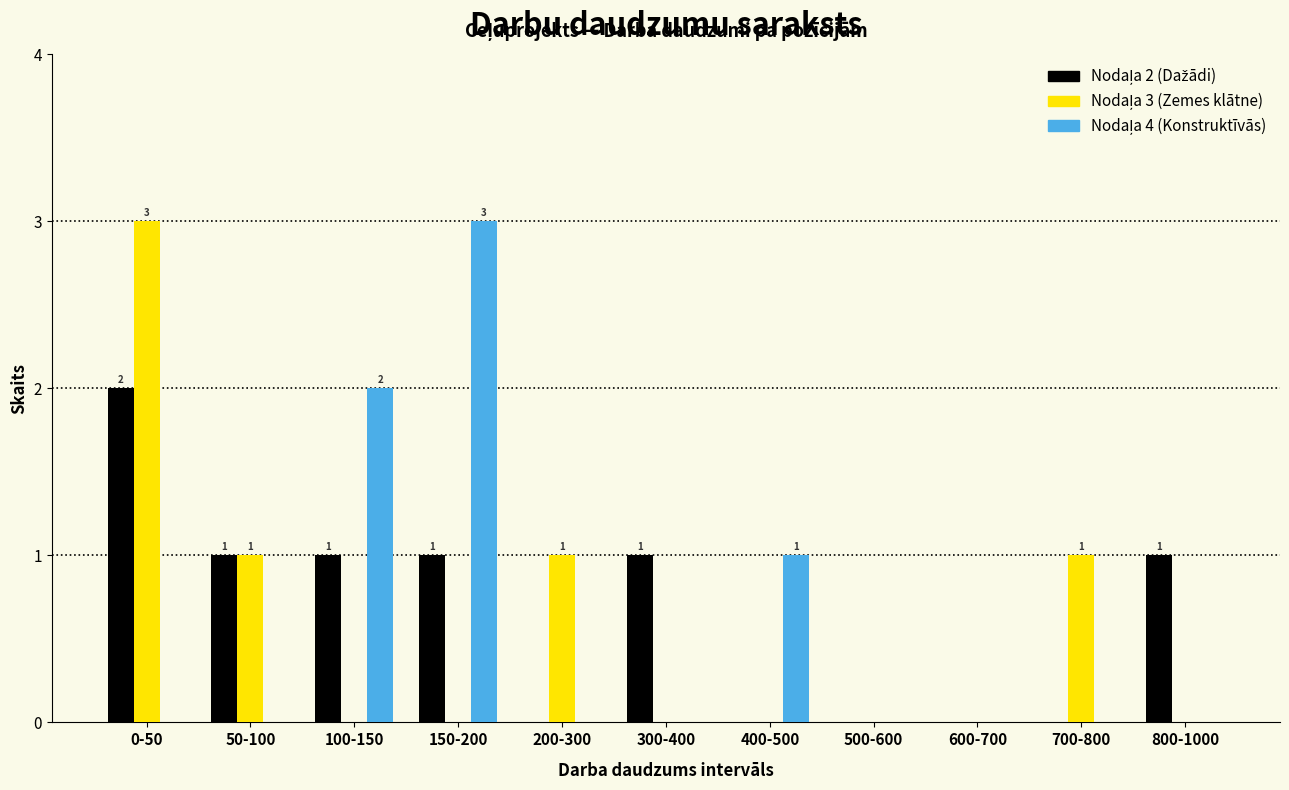

What is the greatest value displayed?

3